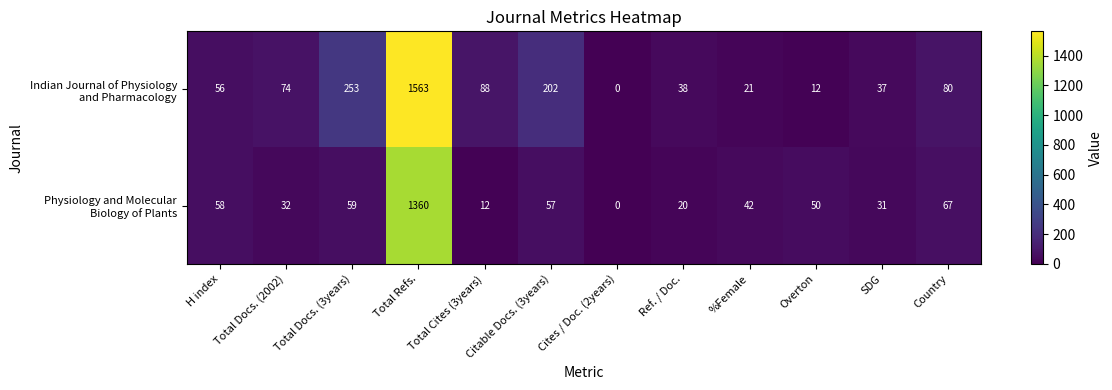

At which category is the sum across all series the highest?

Total Refs.